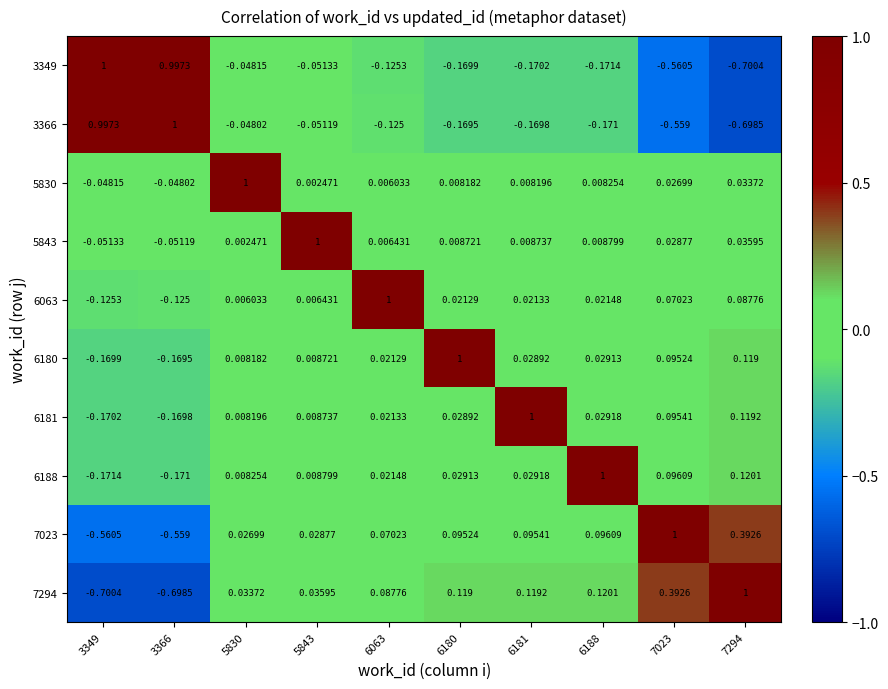

How many categories are shown in the chart?

10